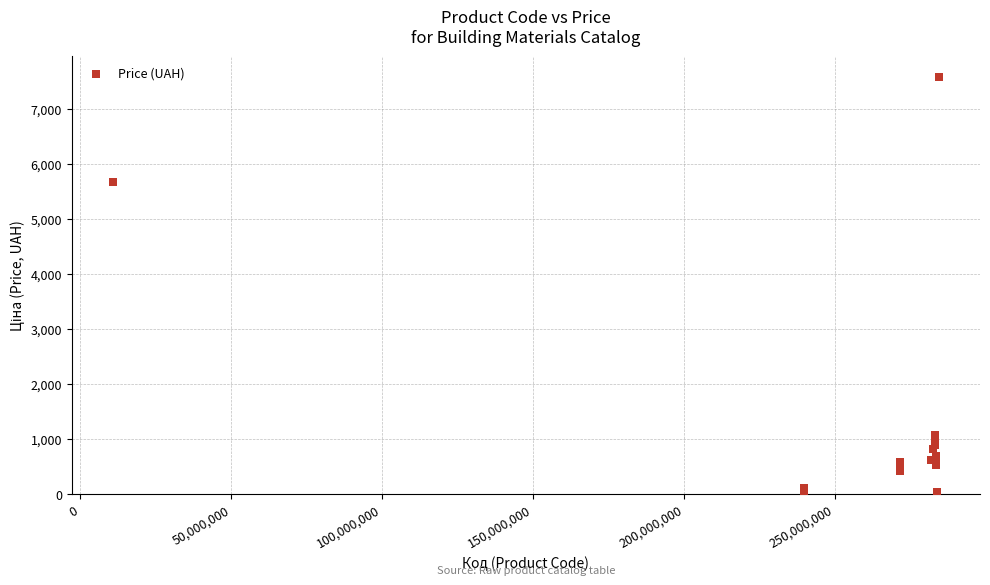

What Y value in the scatter plot is closest to 3814?

5673.8